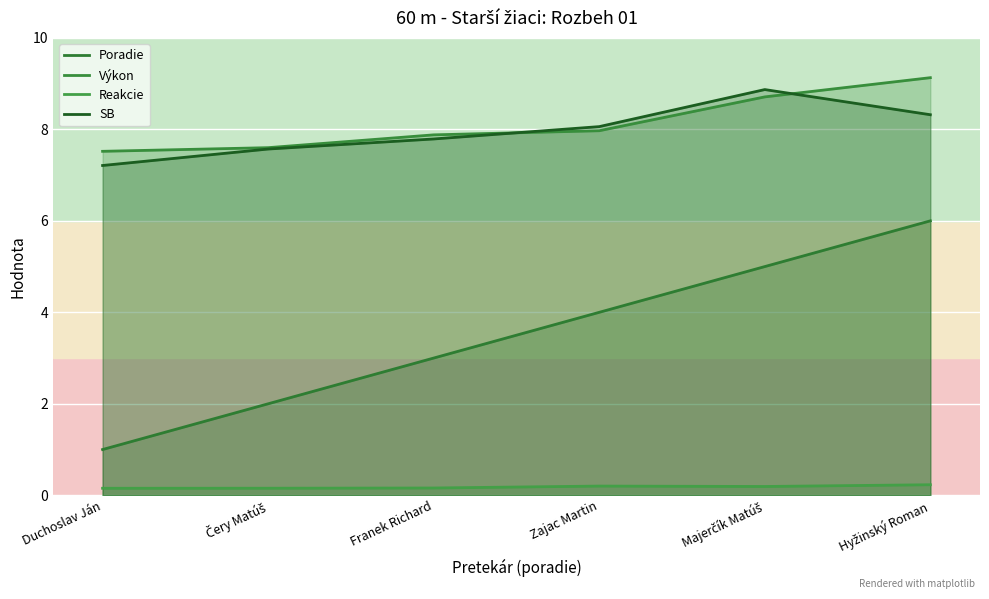

What is the value of the Poradie point at the 2nd from the left?

2.0